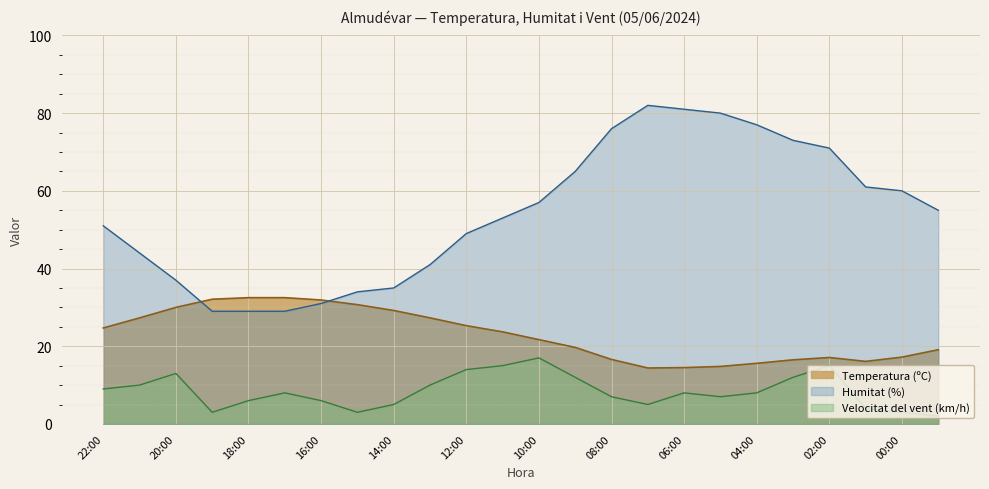

How many lines are shown in the chart?

3